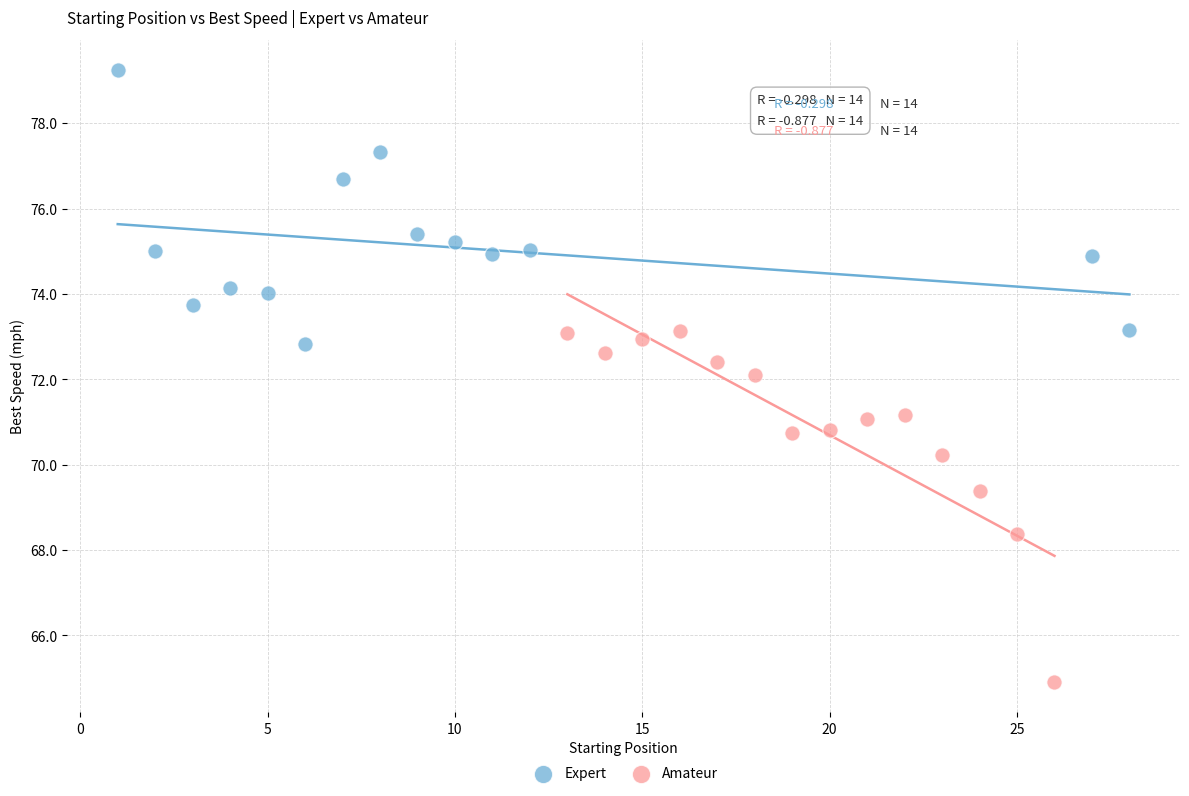

Which series reaches the minimum Y coordinate?

Amateur